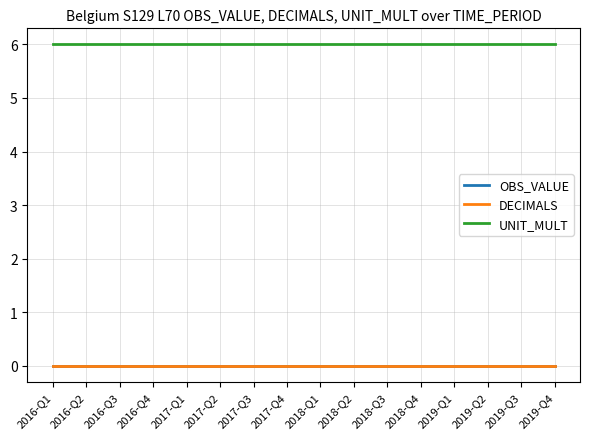

True or false: DECIMALS and UNIT_MULT cross at least once.

False